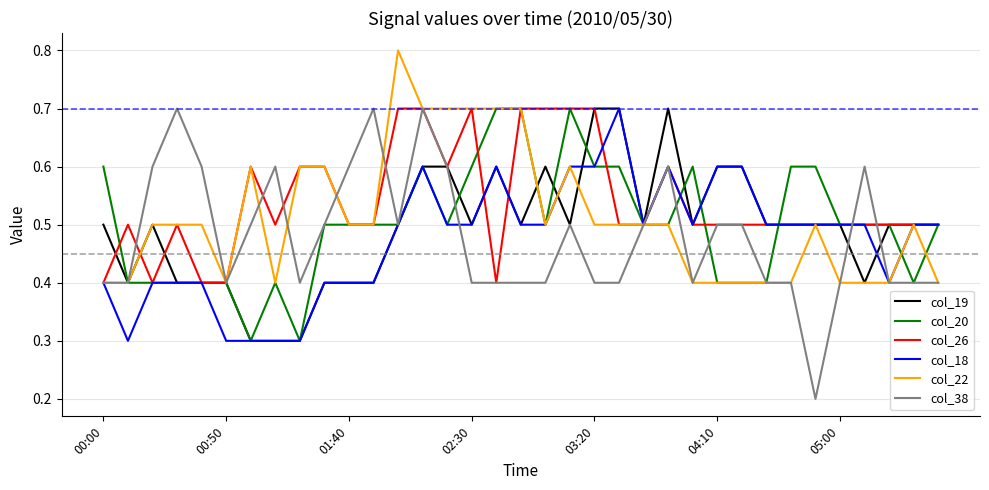

Which series has the largest range (max minus min)?

col_38